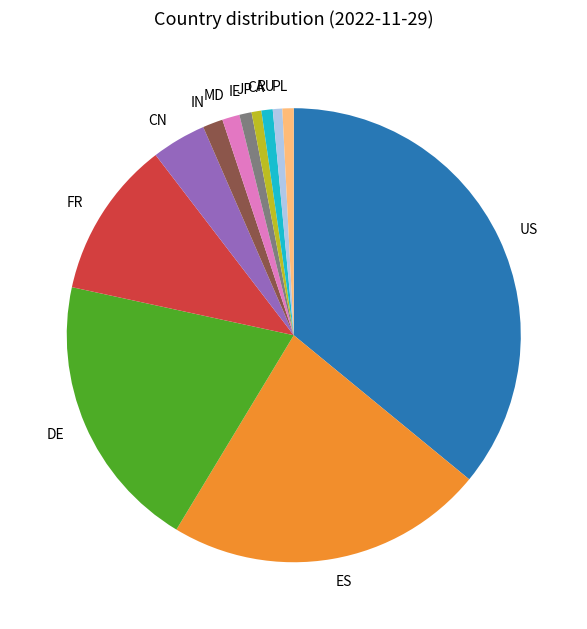

Combined, do US and RU account for over 50%?

No